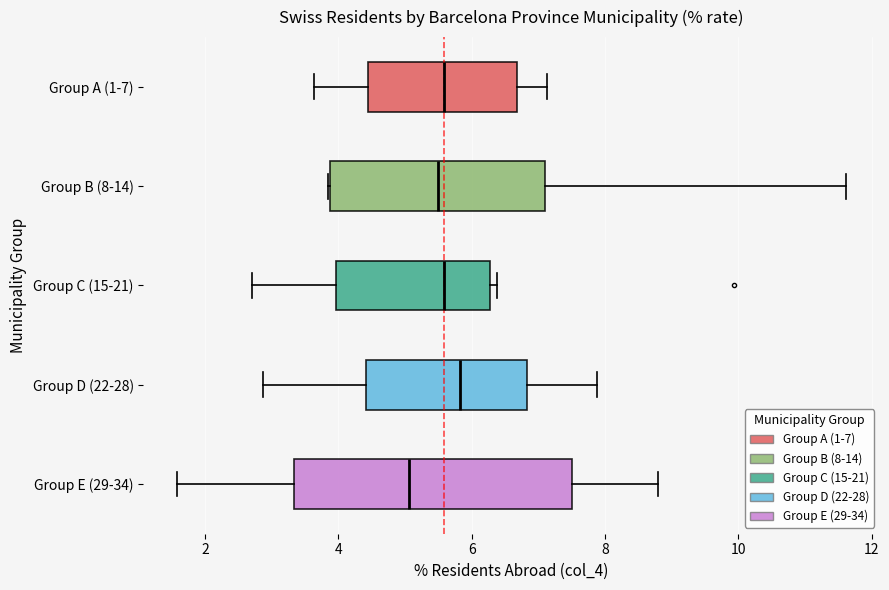

Where is the right edge of the box for Group B (8-14) on the x-axis? The values are not printed on the chart, so give them approximately, as read against the axis.

7.2